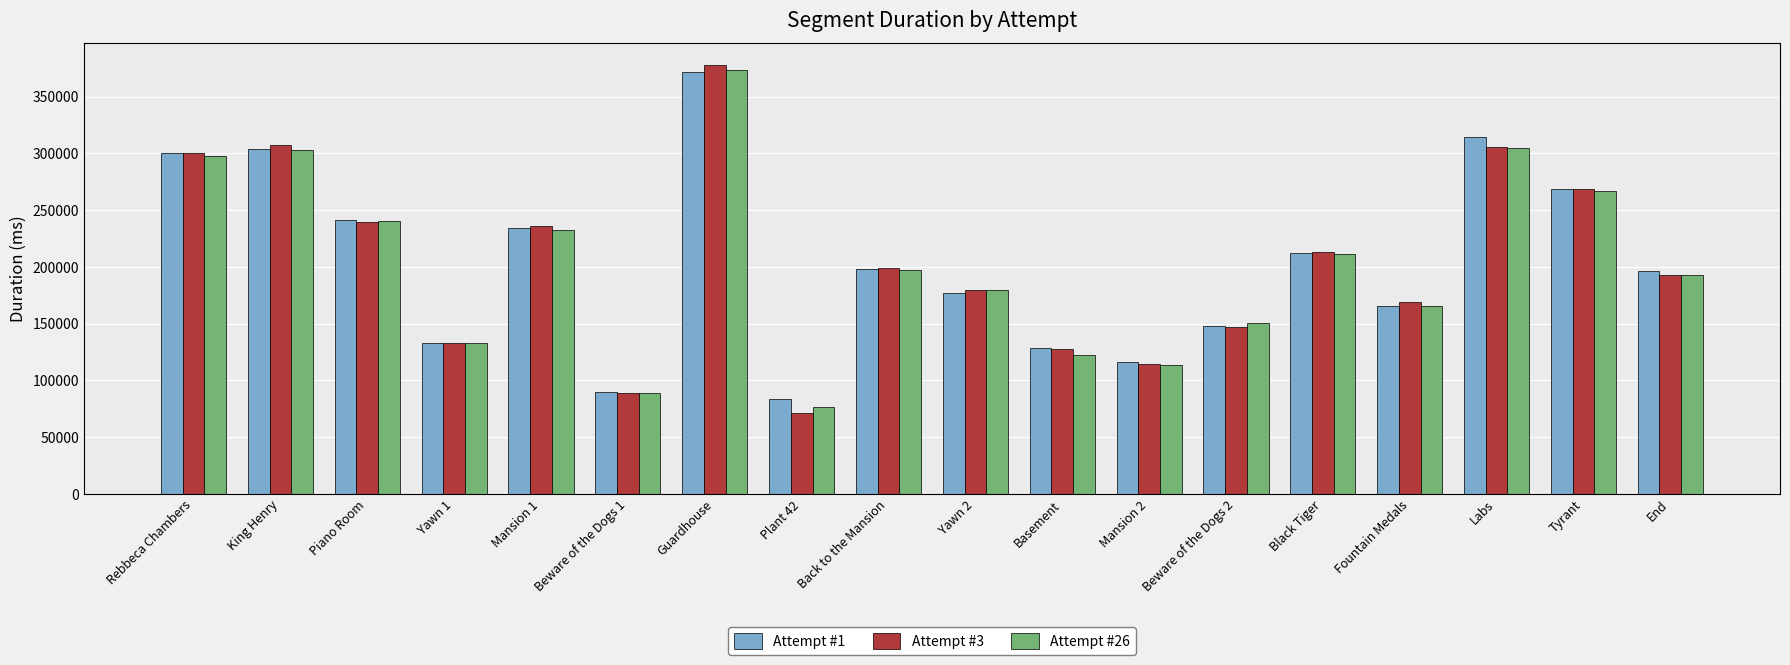

At which category does the chart reach its peak across all series?

Guardhouse